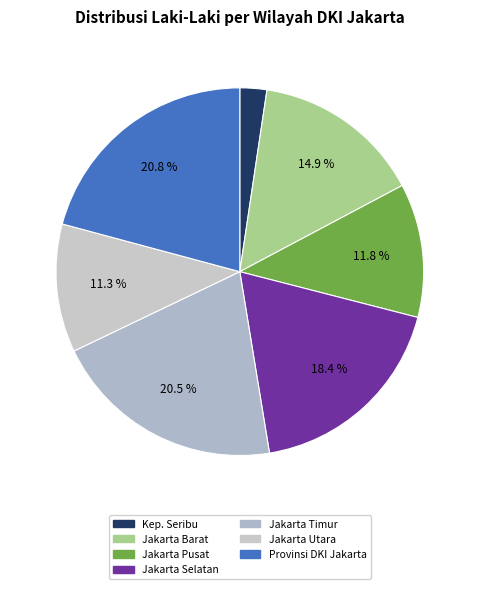

Does any single category account for the majority?

No